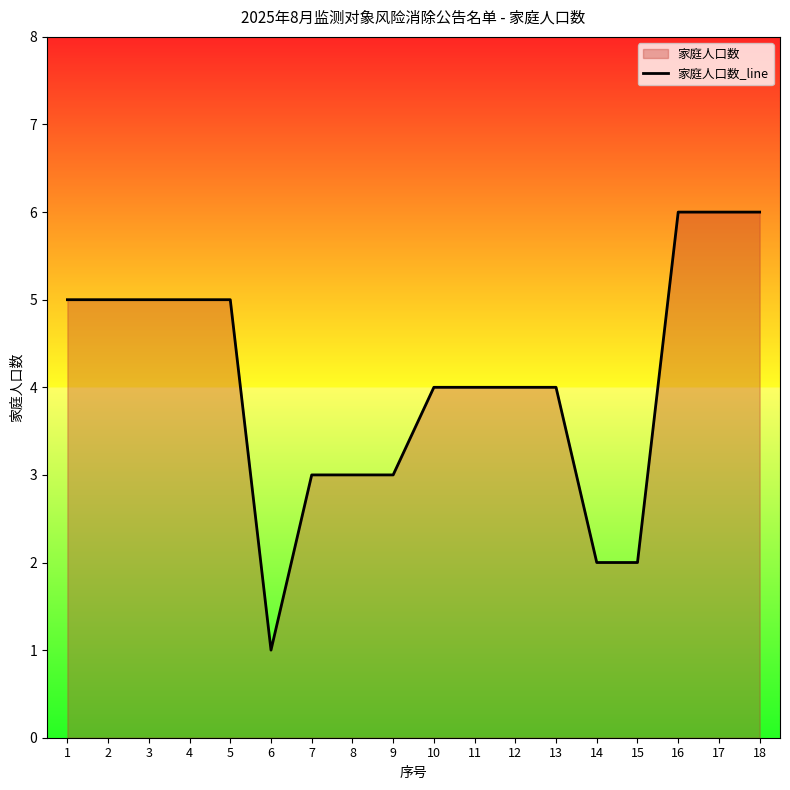

Rank the categories by value from lowest to highest.

6, 14, 15, 7, 8, 9, 10, 11, 12, 13, 1, 2, 3, 4, 5, 16, 17, 18